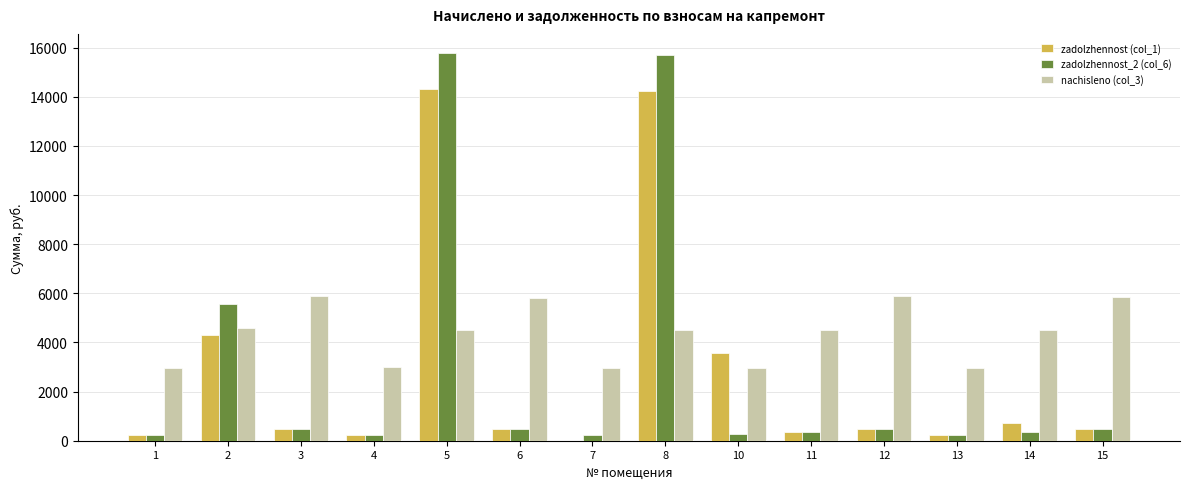

Which series has the largest total across all categories?

nachisleno (col_3)